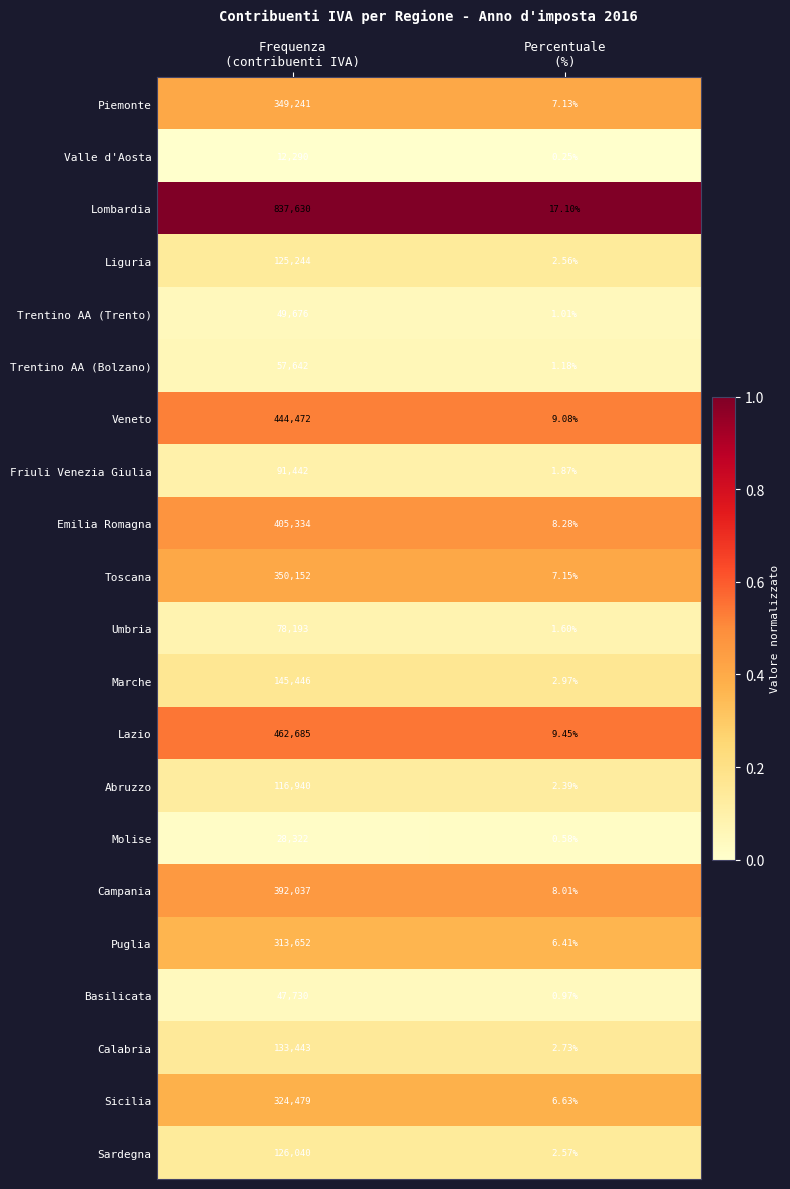

At which category is the sum across all series the highest?

Frequenza
(contribuenti IVA)